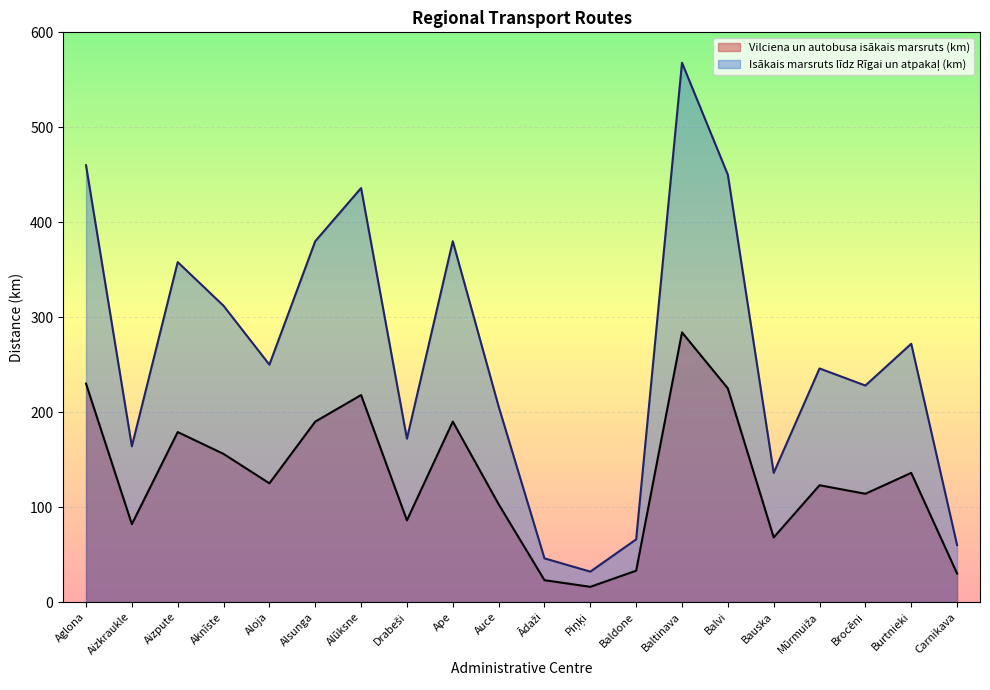

At which label does Vilciena un autobusa isākais marsruts (km) reach its minimum?

Piņķi